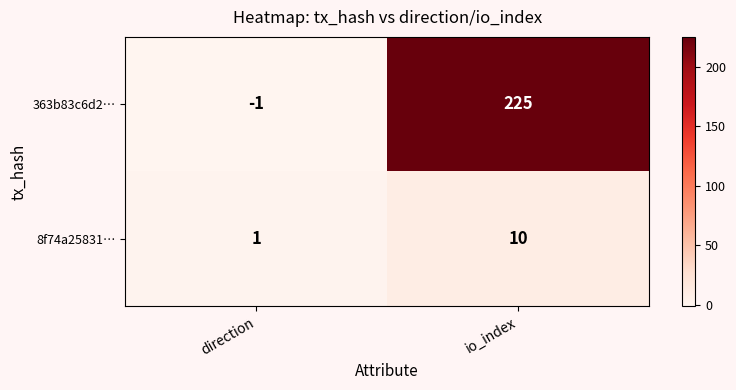

What is the maximum value for 8f74a25831…?

10